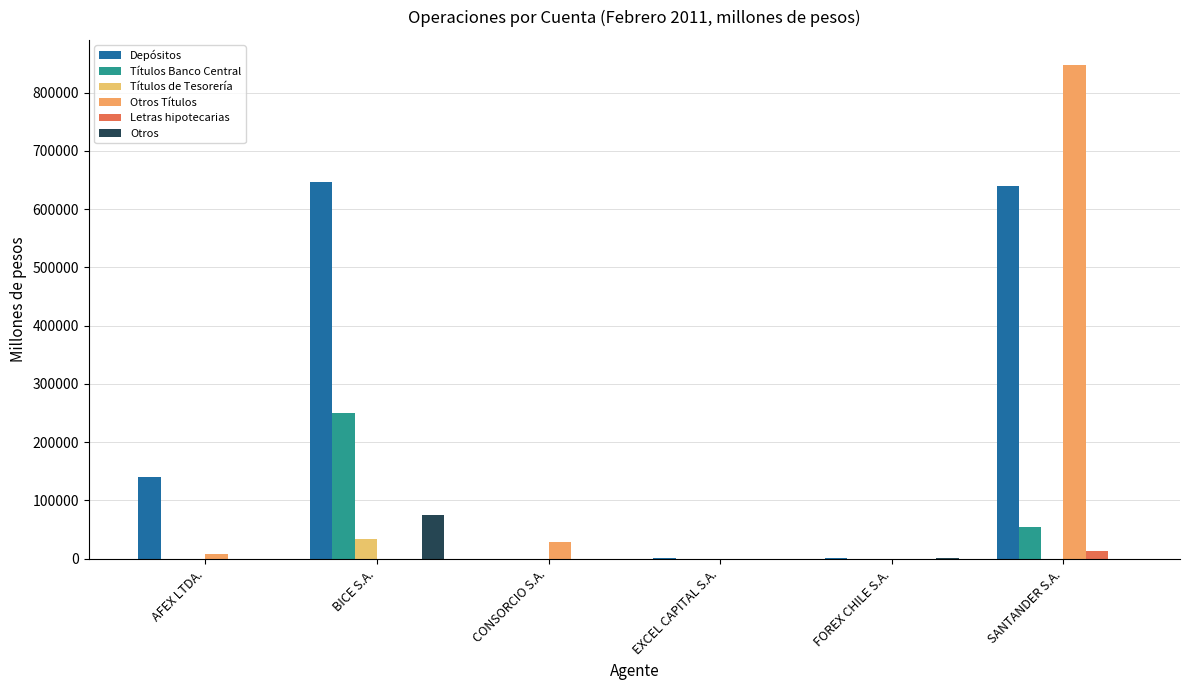

What is the sum of the Otros values at FOREX CHILE S.A. and SANTANDER S.A.?

569.5